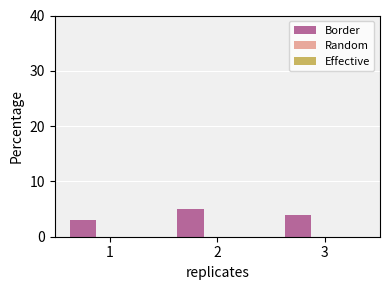

True or false: the data shows 4 at 3.

True